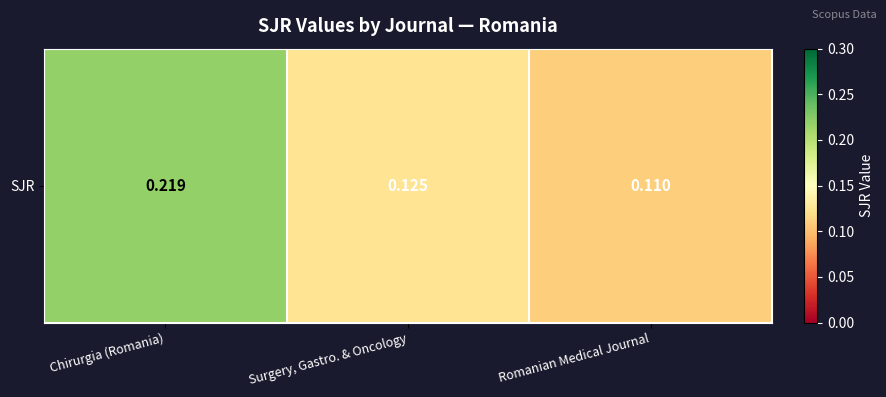

What is the smallest value displayed?

0.1